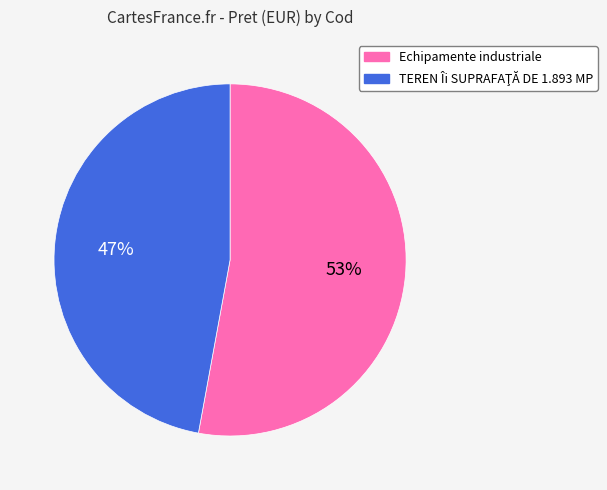

To the nearest percent, what is the average slice percentage?

50%